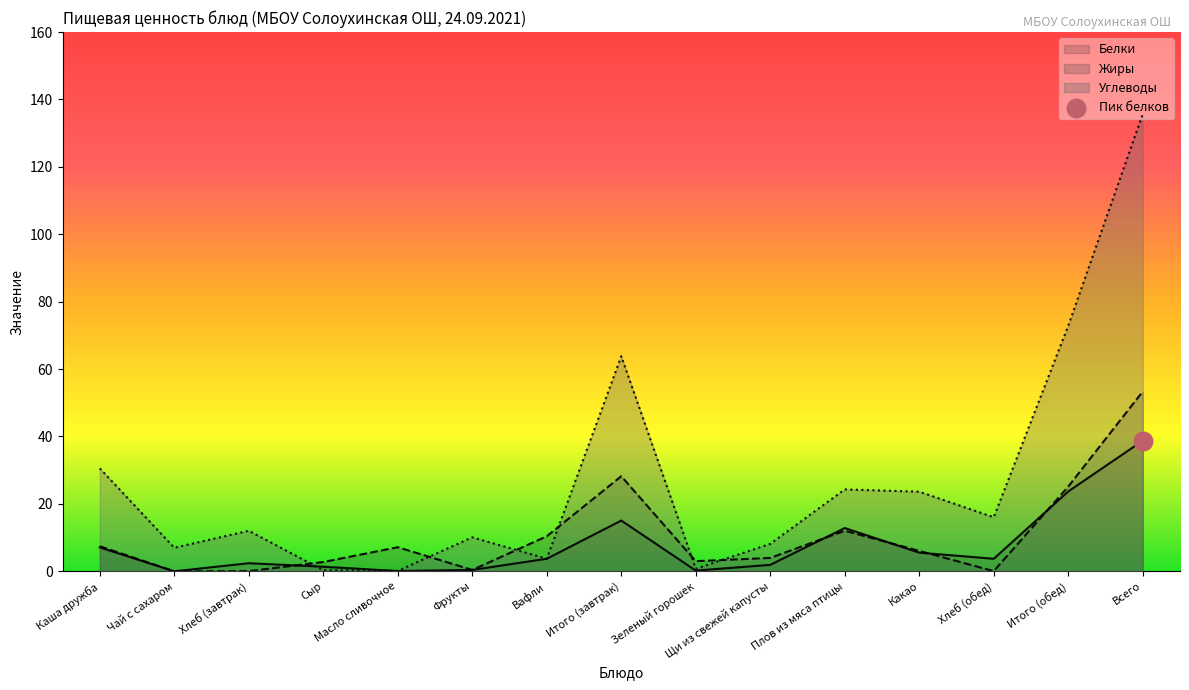

Which series has the largest Y range (max minus min)?

Углеводы